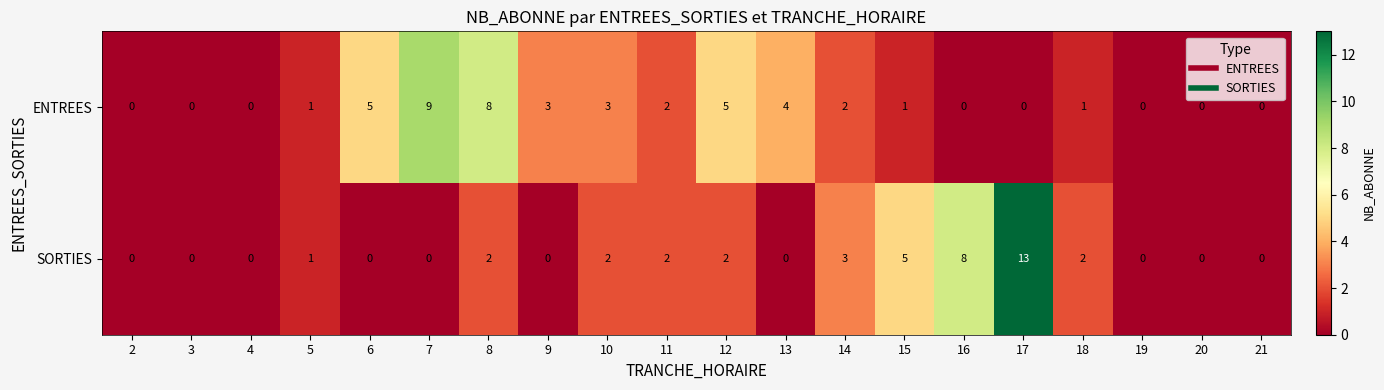

At which label is SORTIES closest to 6?

15